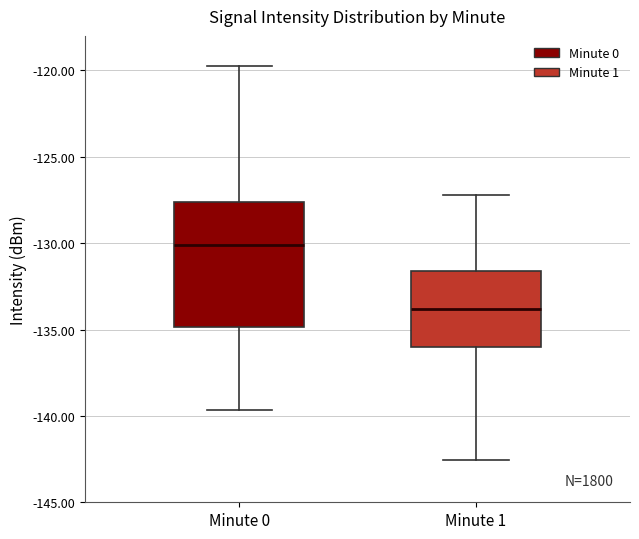

Reading left to right, transcribe this box plot: for each box, give where its median line is, the range the box spans, and where its two whiskers end, as read against the y-axis. The values are not printed on the chart, so give them approximately, as read against the axis.

Minute 0: median -130.0, box -135.0 to -127.5, whiskers -139.5 to -119.5
Minute 1: median -134.0, box -136.0 to -131.5, whiskers -142.5 to -127.0